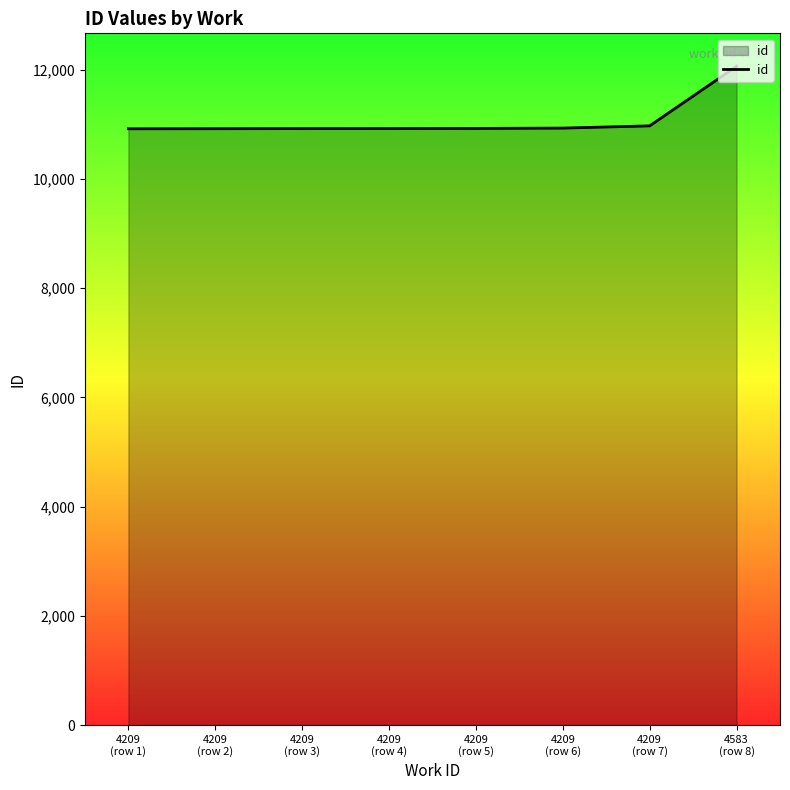

Count the number of categories in the chart.

8